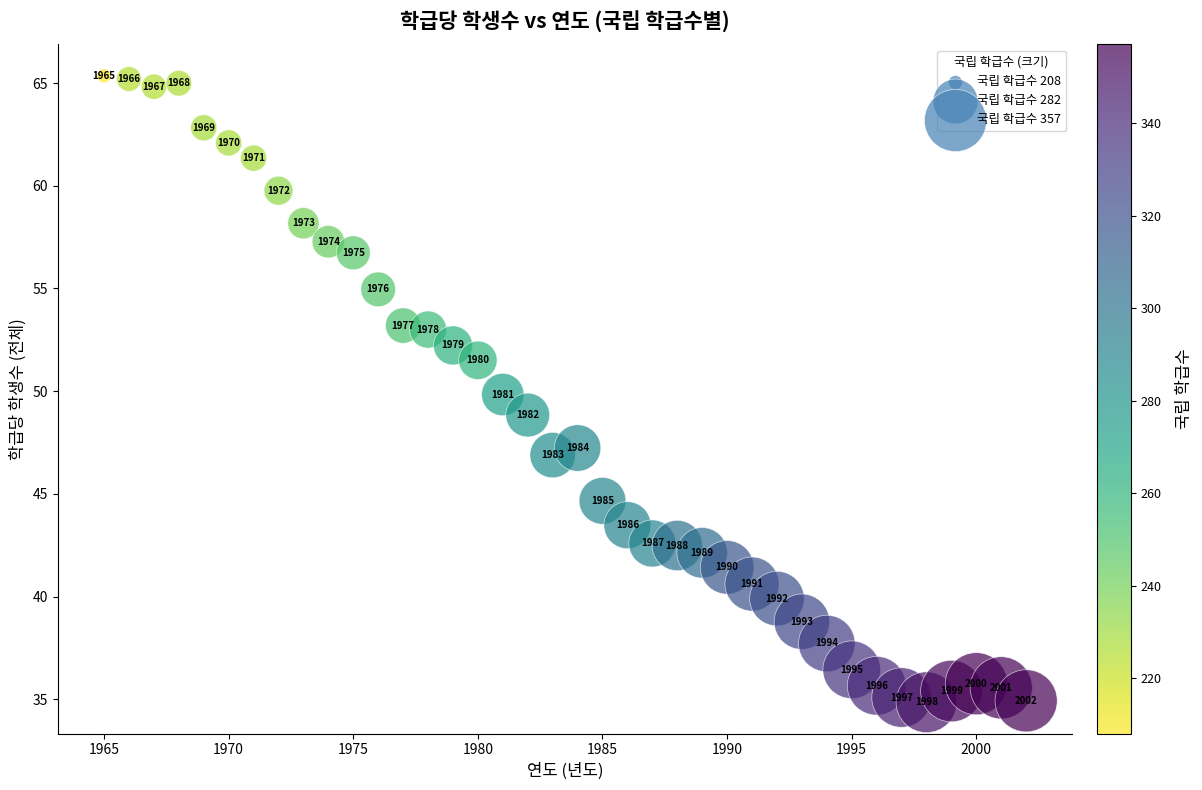

What Y value in the scatter plot is closest to 50?

49.8